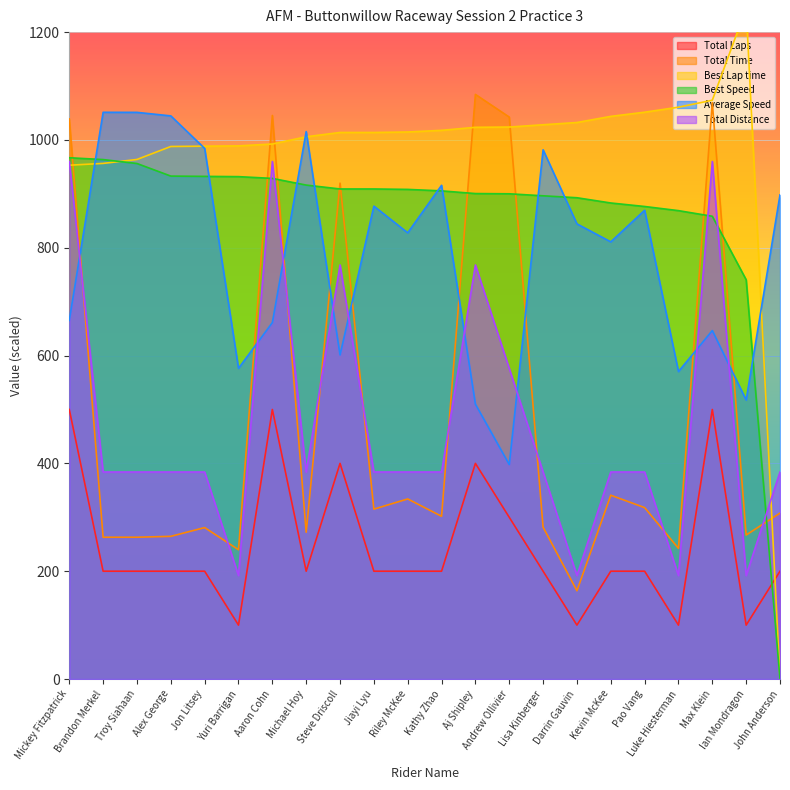

At which category is the sum across all series the highest?

Max Klein